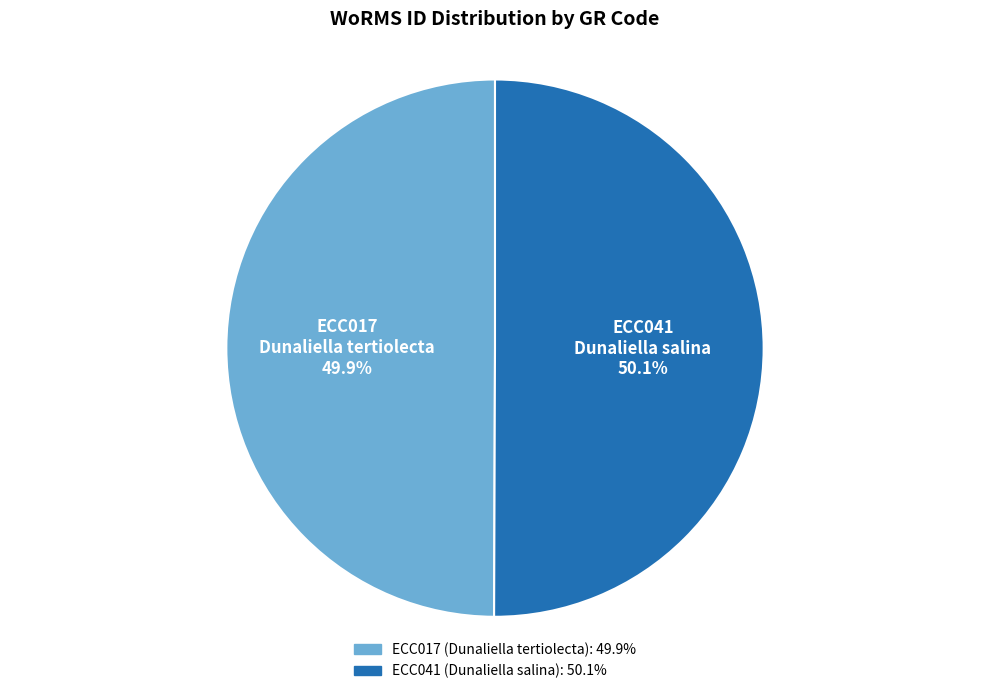

To the nearest percent, what portion does ECC041 represent?

50%